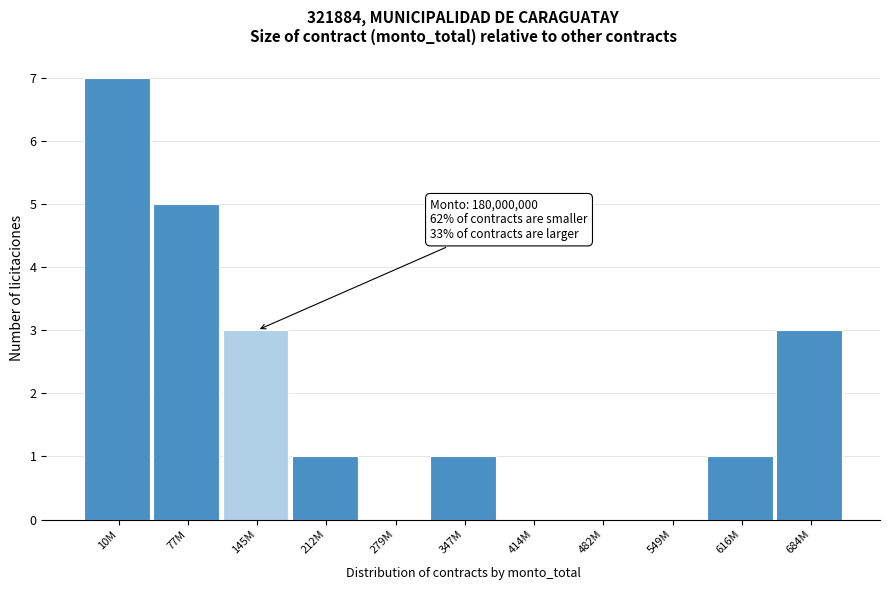

Reading left to right, what are all the values shown in this chart?

10M=7	77M=5	145M=3	212M=1	279M=0	347M=1	414M=0	482M=0	549M=0	616M=1	684M=3